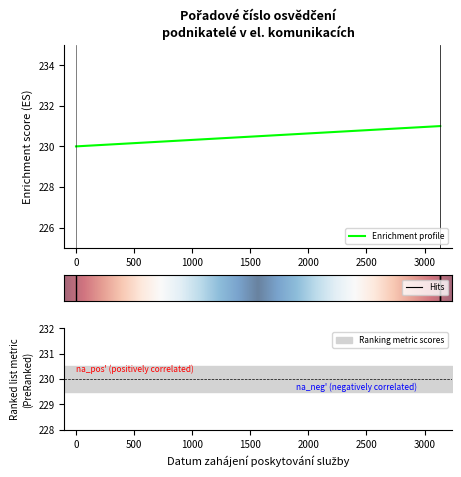

What is the sum of all values?

692